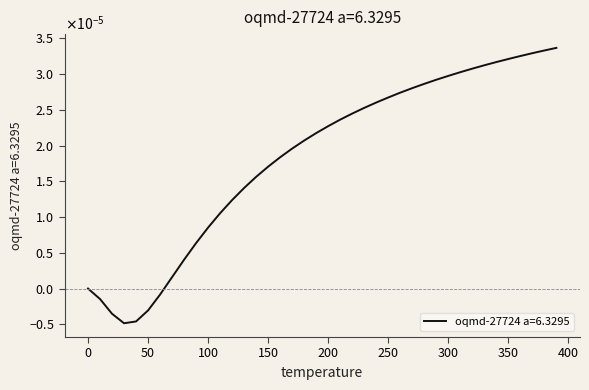

Does the chart have visible grid lines?

No